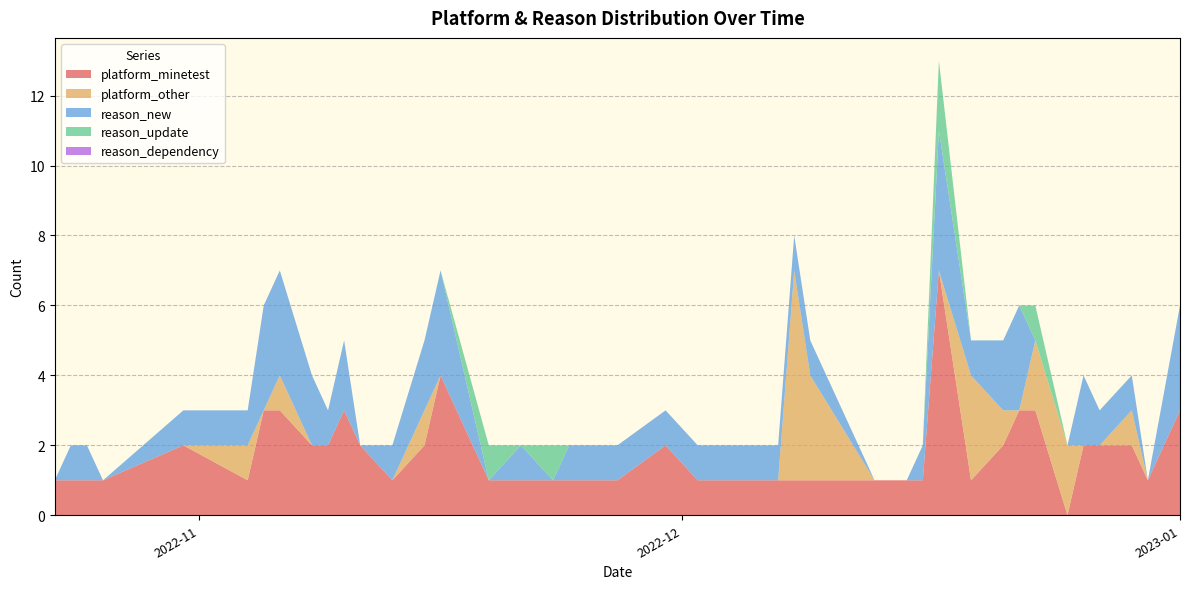

Reading right to left, list all the values displayed in this chart.

platform_minetest: 3	1	2	2	2	0	3	3	2	1	7	1	1	1	1	1	1	1	1	2	1	1	1	1	1	4	2	1	2	3	2	2	3	3	1	2	1	1	1	1
platform_other: 0	0	1	0	0	2	2	0	1	3	0	0	0	0	3	6	0	0	0	0	0	0	0	0	0	0	1	0	0	0	0	0	1	0	1	0	0	0	0	0
reason_new: 3	0	1	1	2	0	0	3	2	1	4	1	0	0	1	1	1	1	1	1	1	1	0	1	0	3	2	1	0	2	1	2	3	3	1	1	0	1	1	0
reason_update: 0	0	0	0	0	0	1	0	0	0	2	0	0	0	0	0	0	0	0	0	0	0	1	0	1	0	0	0	0	0	0	0	0	0	0	0	0	0	0	0
reason_dependency: 0	0	0	0	0	0	0	0	0	0	0	0	0	0	0	0	0	0	0	0	0	0	0	0	0	0	0	0	0	0	0	0	0	0	0	0	0	0	0	0